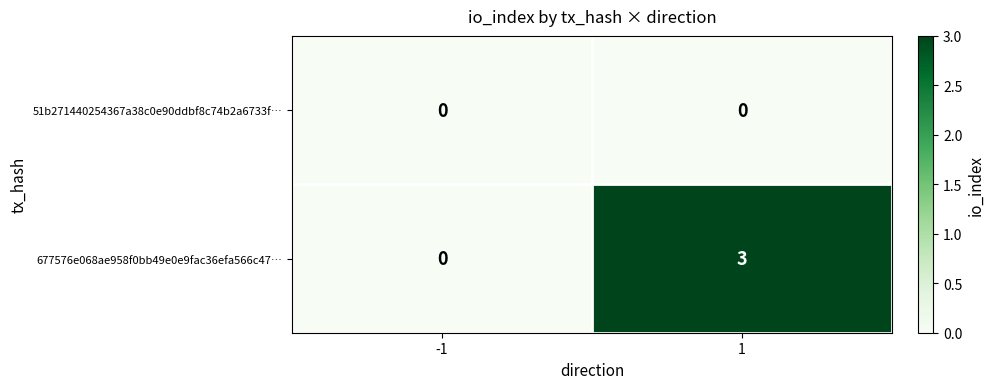

Reading left to right, what are all the values shown in this chart?

51b271440254367a38c0e90ddbf8c74b2a6733f…: 0	0
677576e068ae958f0bb49e0e9fac36efa566c47…: 0	3